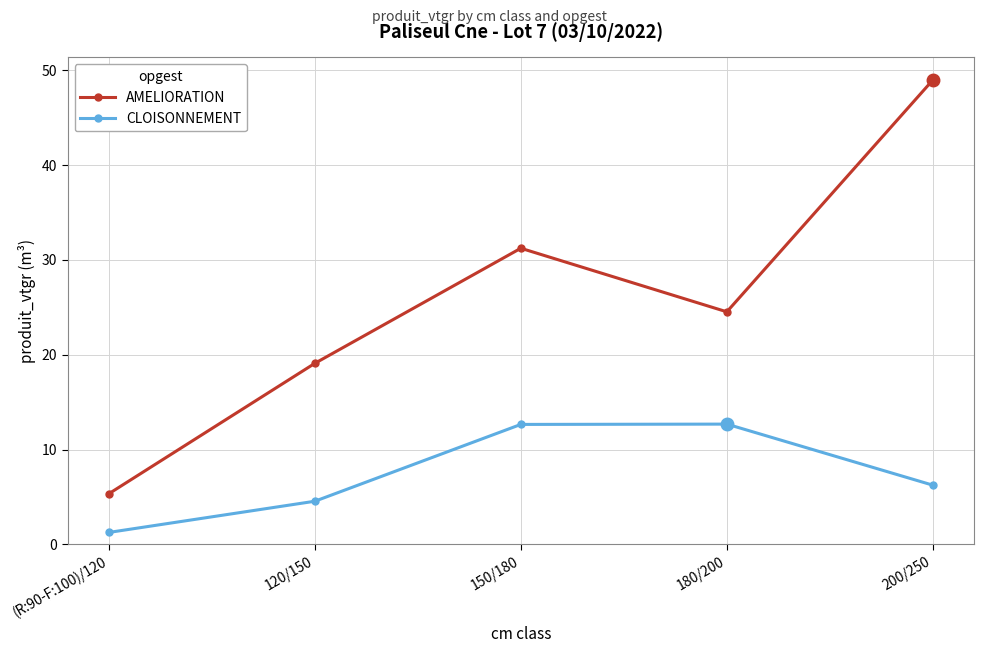

Which series has the largest total across all categories?

AMELIORATION